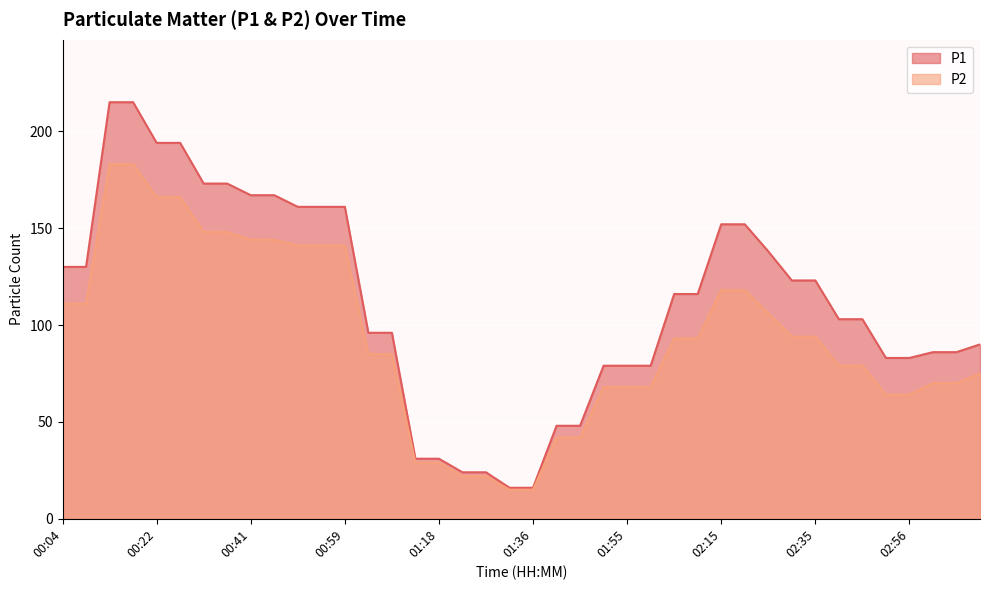

What is the label of the 31st point from the left?

02:25